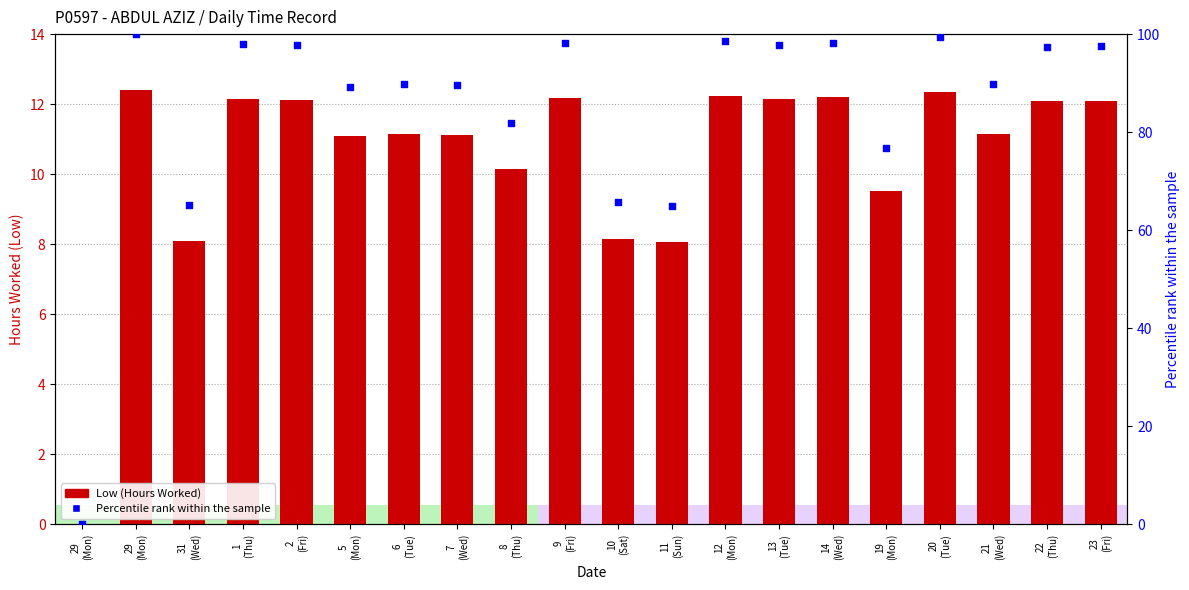

Which series contains the lowest Y value?

Low (Hours)